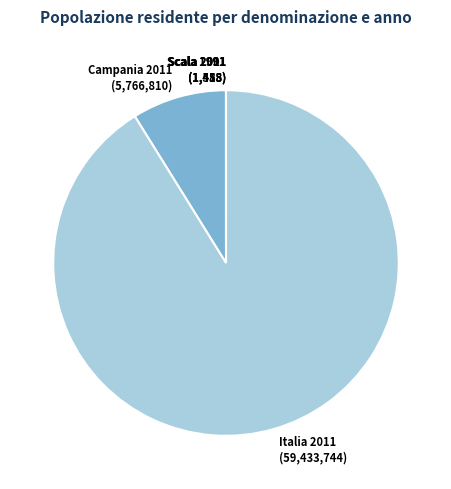

The Italia 2011 (59,433,744) slice represents 85% of the pie. True or false?

False